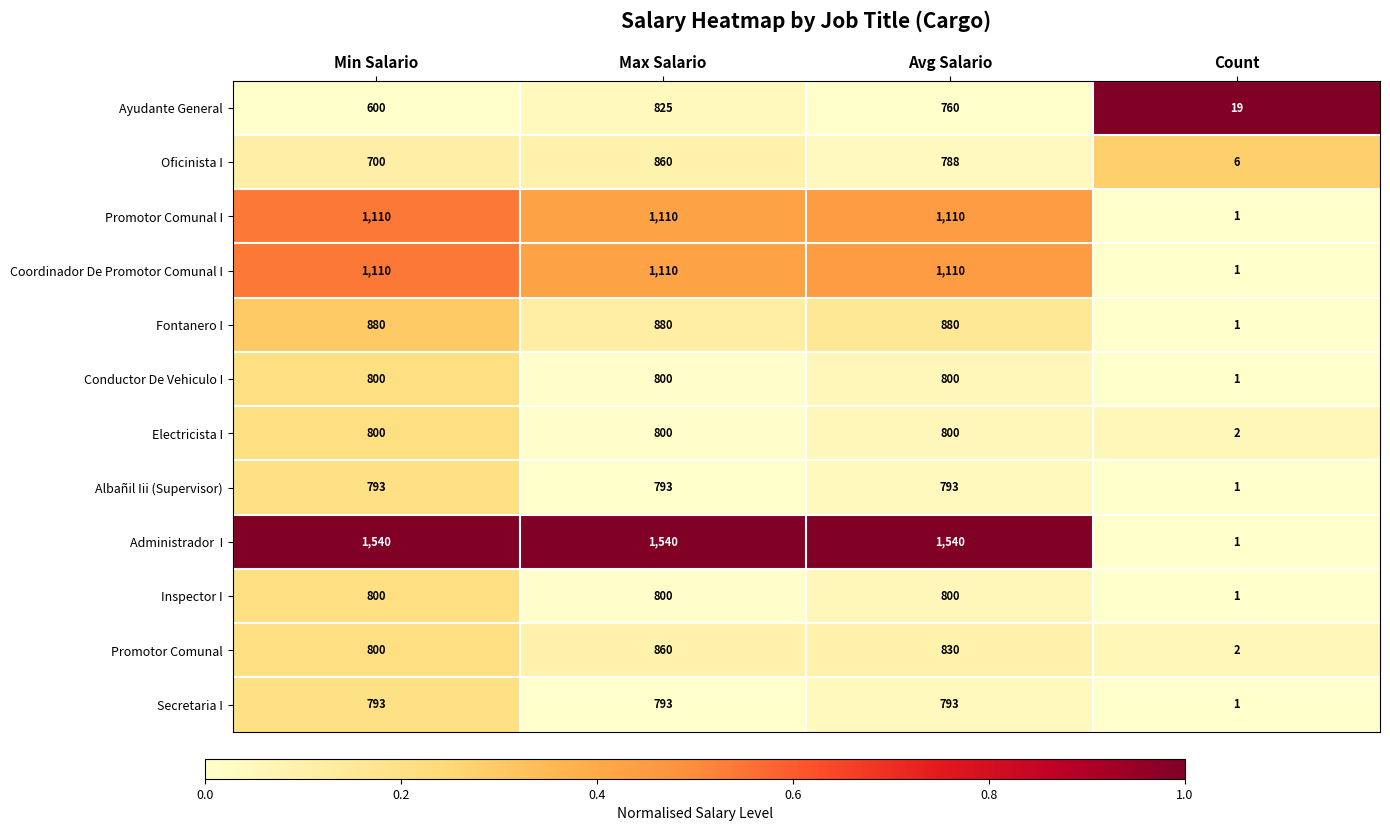

What is the total value across all series at Count?

37